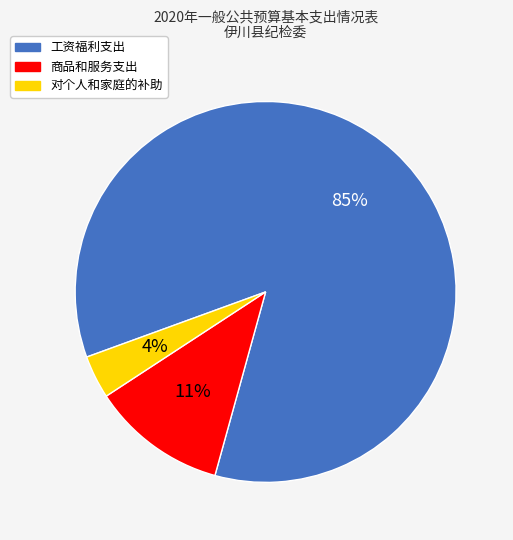

To the nearest percent, what is the average slice percentage?

33%